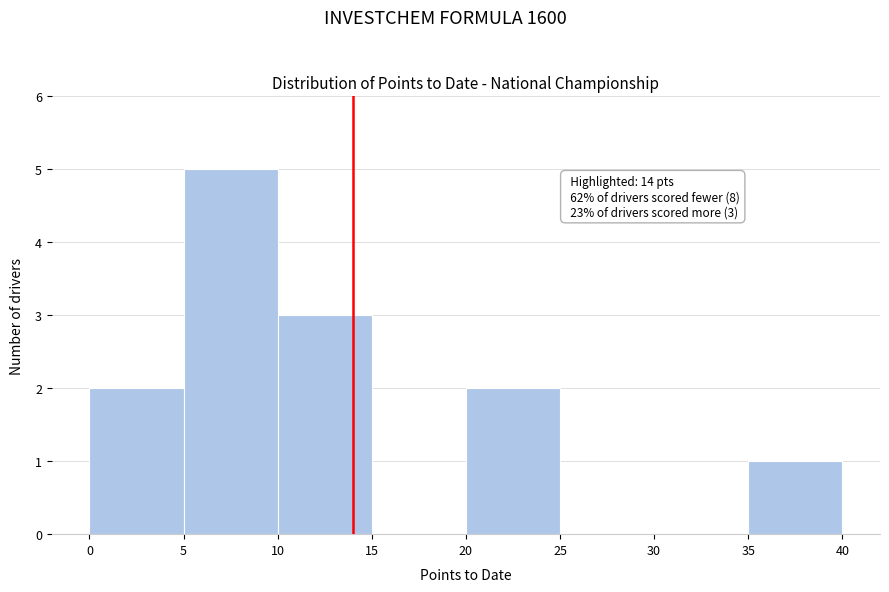

Which range on the x-axis has the tallest bar?

5 to 10